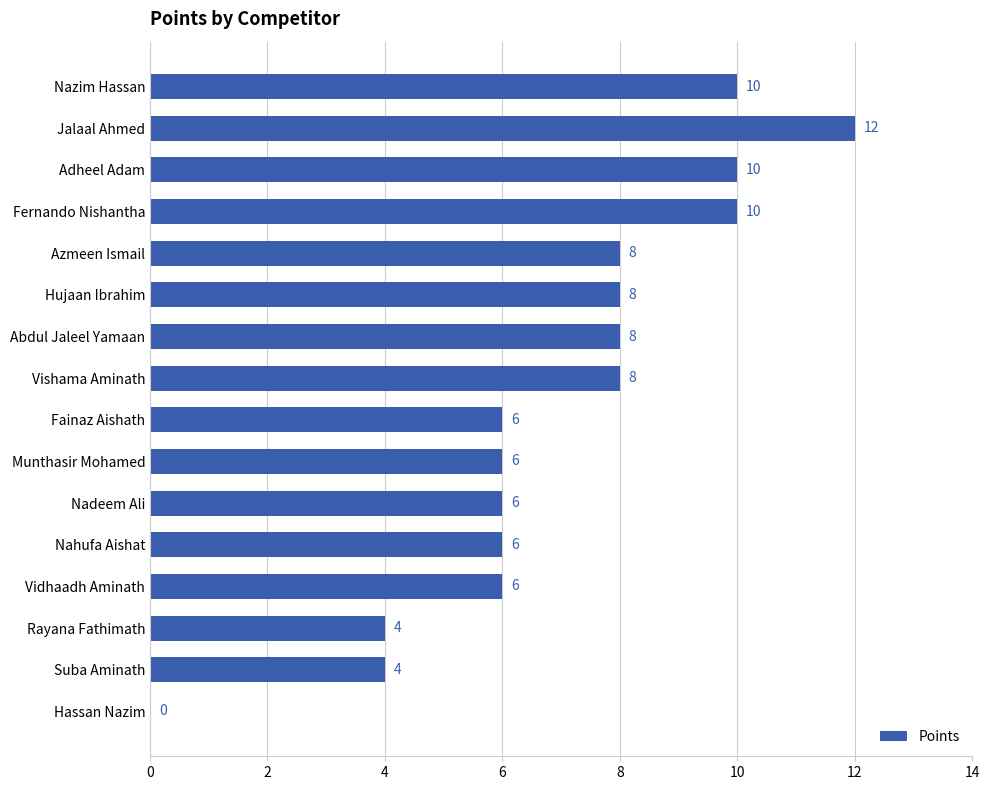

What is the approximate value at Nazim Hassan, to the nearest 10?

10